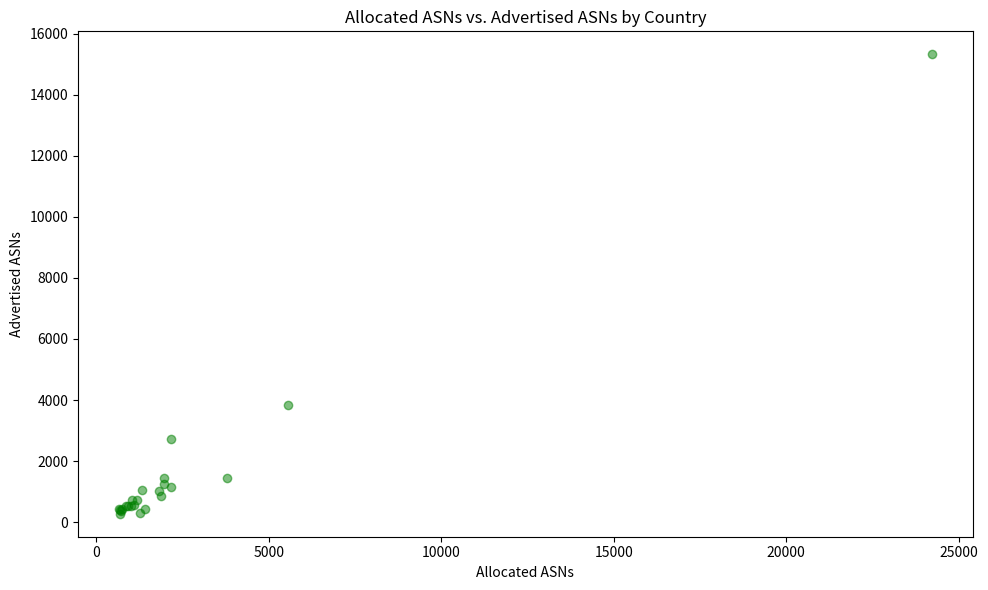

What Y value in the scatter plot is closest to 7798?

3840